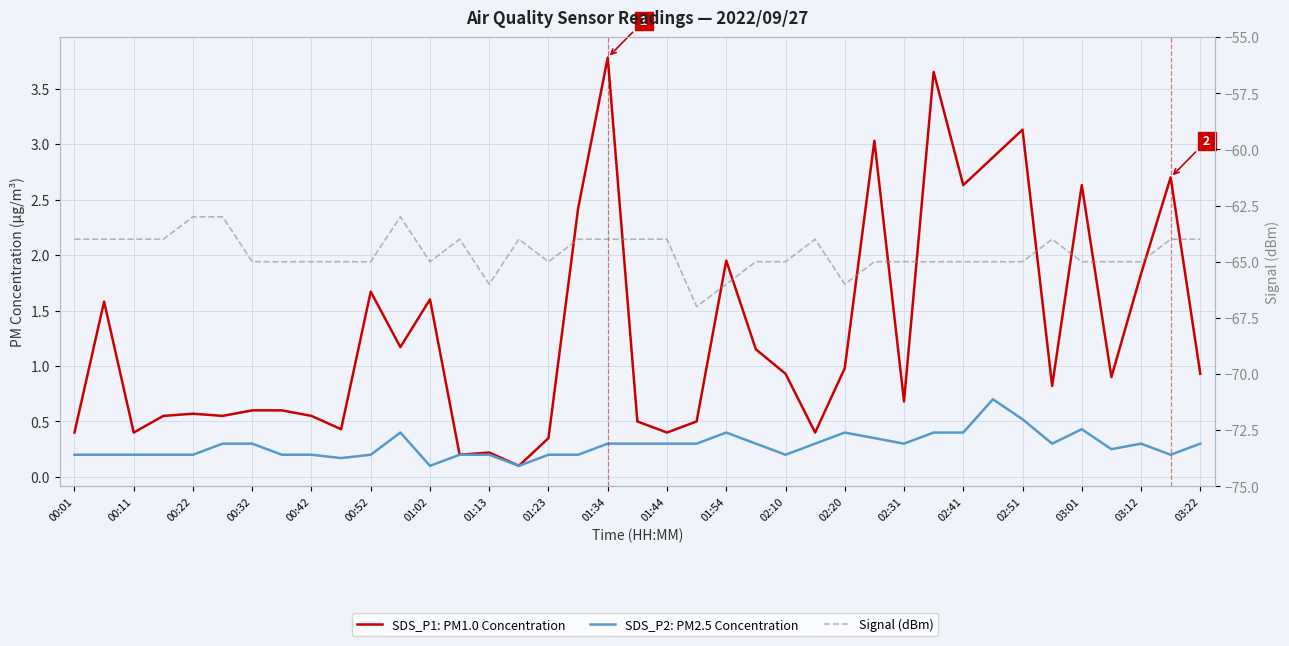

True or false: Signal (dBm) and SDS_P1: PM1.0 Concentration intersect in this chart.

False